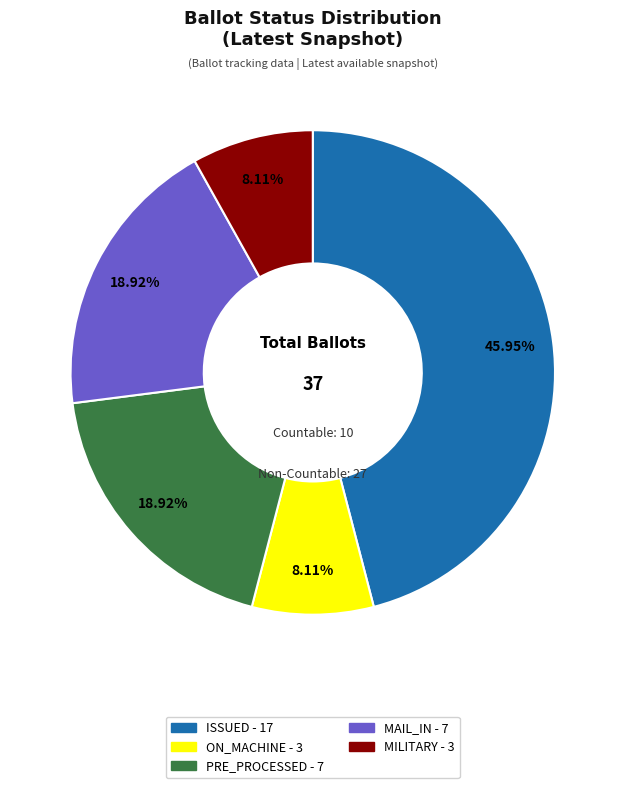

Count the number of slices in the pie.

5